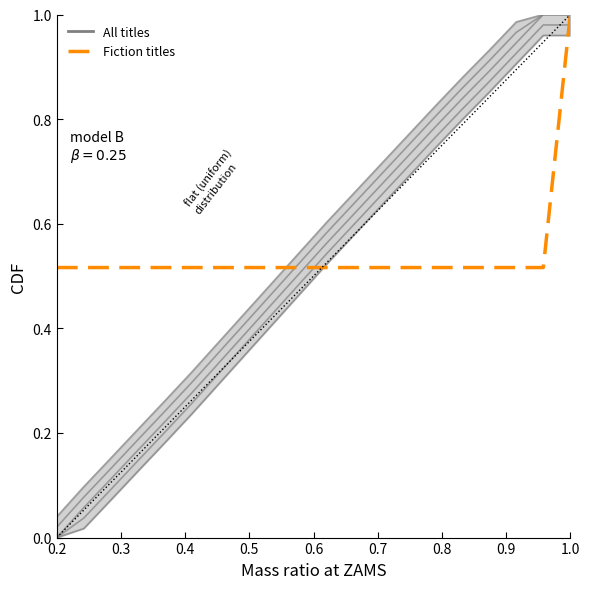

What is the label of the 15th point from the right?

0.7